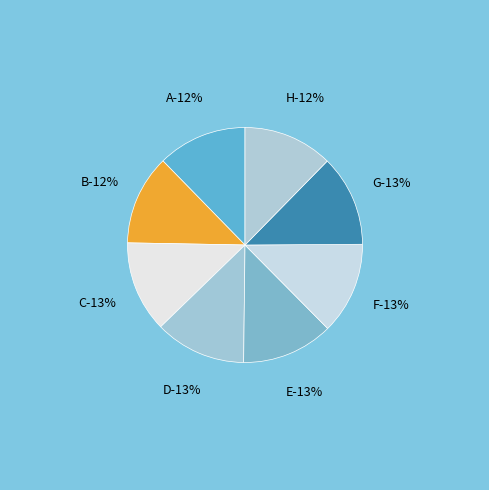

Rank the categories by value from highest to lowest.

F, E, G, D, C, B, H, A